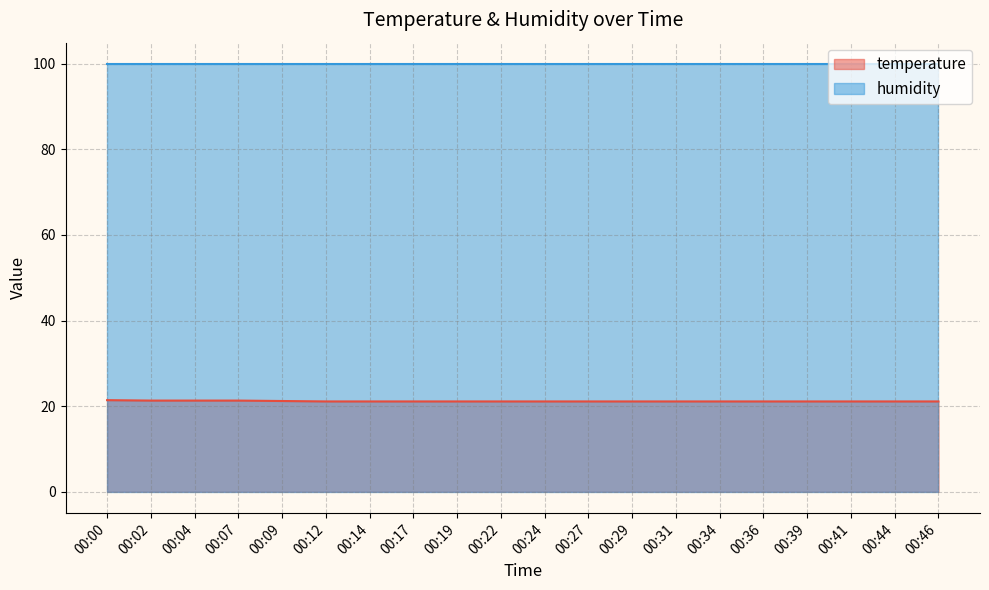

What is the ratio of the value at 00:02 to the value at 00:17?

1.0